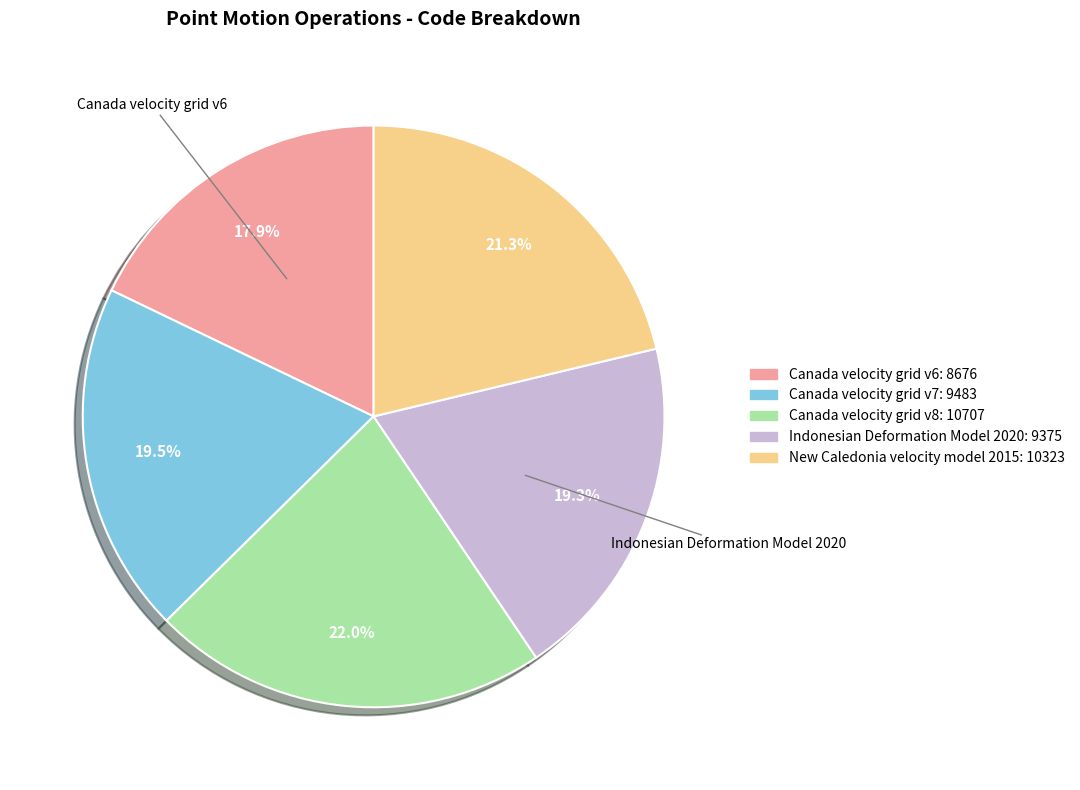

To the nearest percent, what is the combined percentage of Canada velocity grid v8 and Canada velocity grid v7?

42%